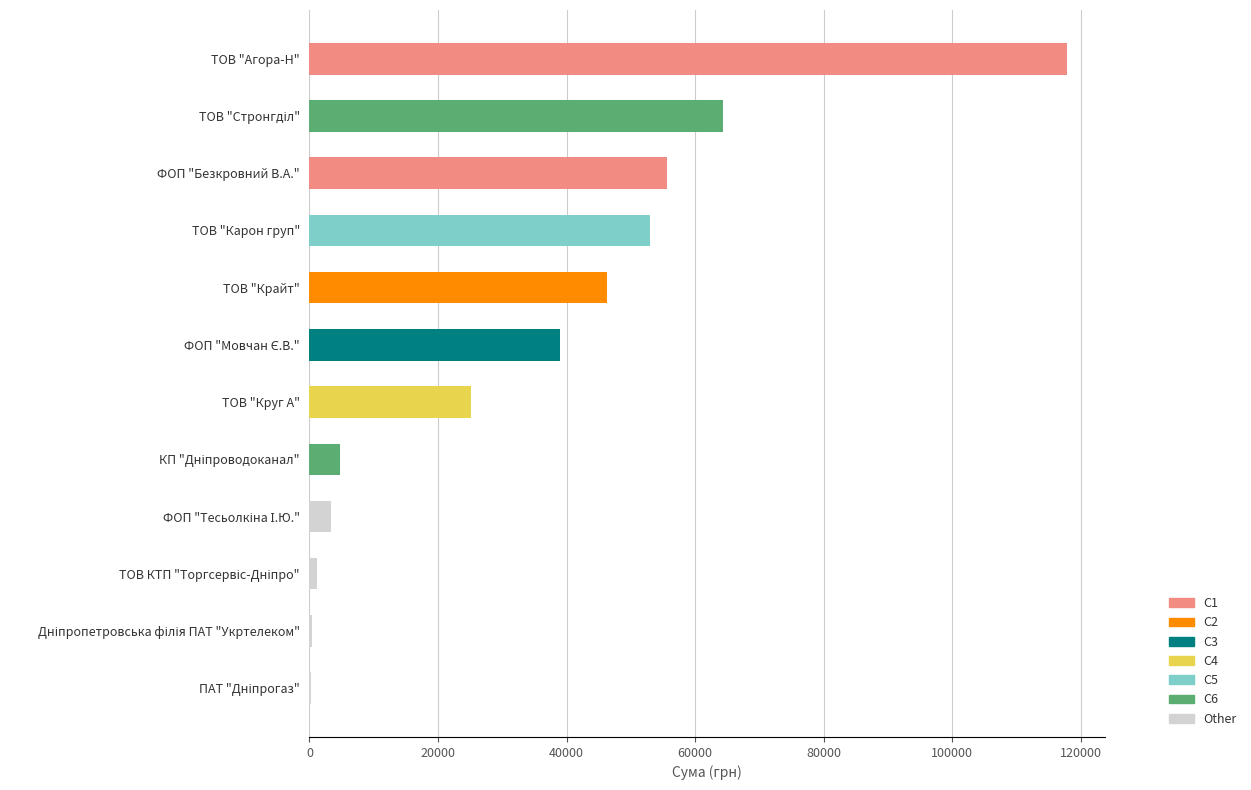

List the labels in order of value, largest first.

ТОВ "Агора-Н", ТОВ "Стронгділ", ФОП "Безкровний В.А.", ТОВ "Карон груп", ТОВ "Крайт", ФОП "Мовчан Є.В.", ТОВ "Круг А", КП "Дніпроводоканал", ФОП "Тесьолкіна І.Ю.", ТОВ КТП "Торгсервіс-Дніпро", Дніпропетровська філія ПАТ "Укртелеком", ПАТ "Дніпрогаз"